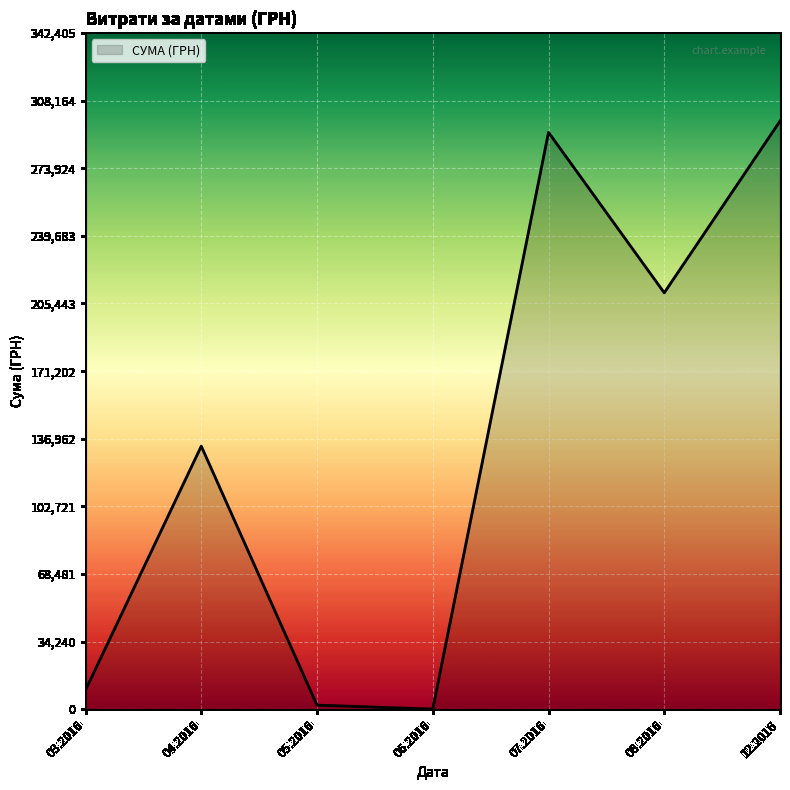

Is it true that the value at 04.2016 is 82864.4?

False